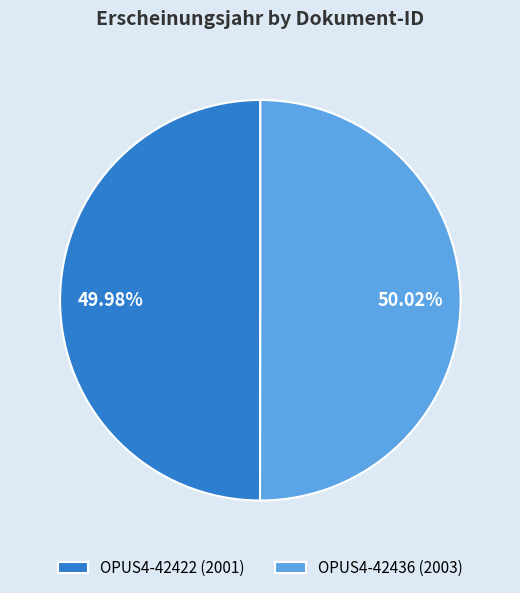

The OPUS4-42422 slice represents 50% of the pie. True or false?

True